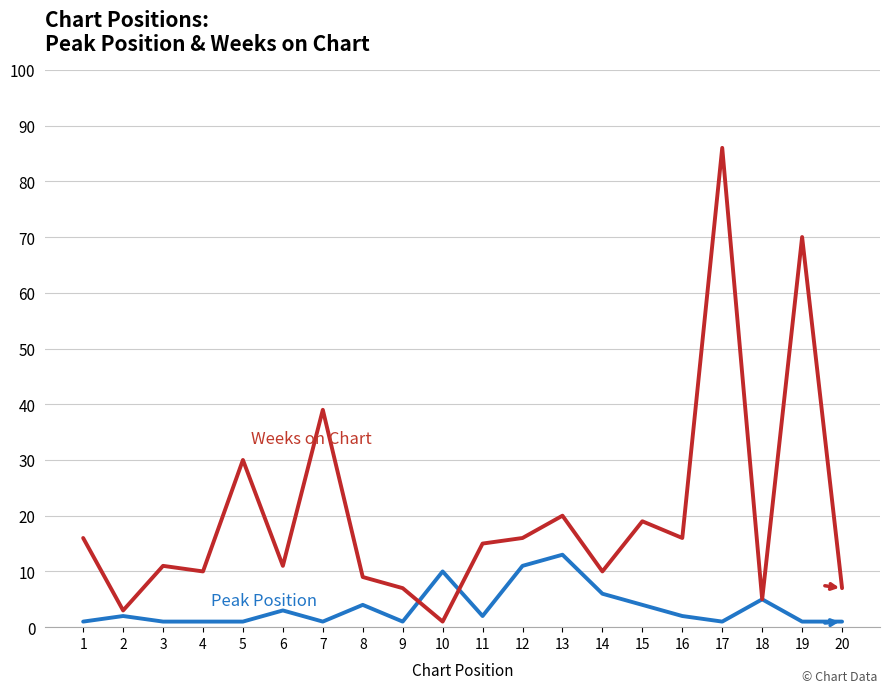

Is this an area chart (filled region under the line)?

No